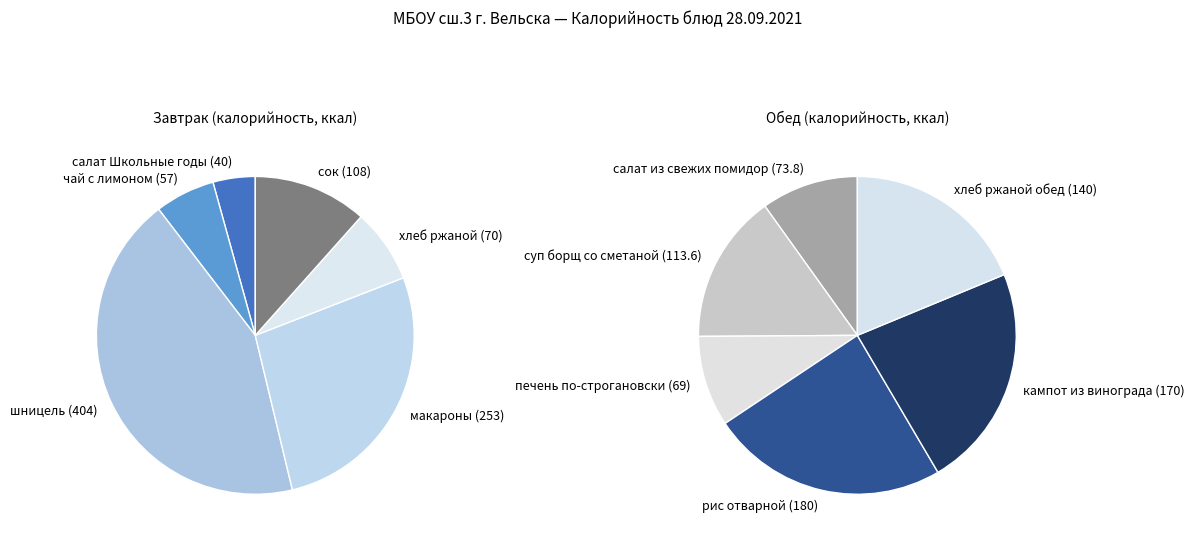

True or false: салат из свежих помидор (73.8) accounts for 4% of the total.

True